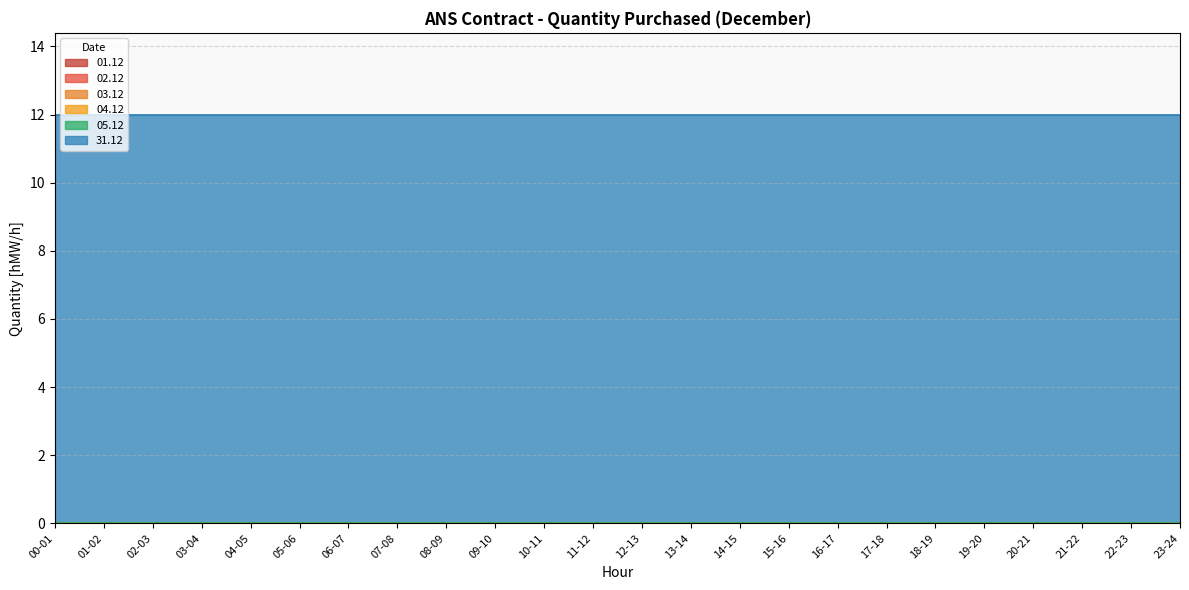

What is the total value across all series at 03-04?

12